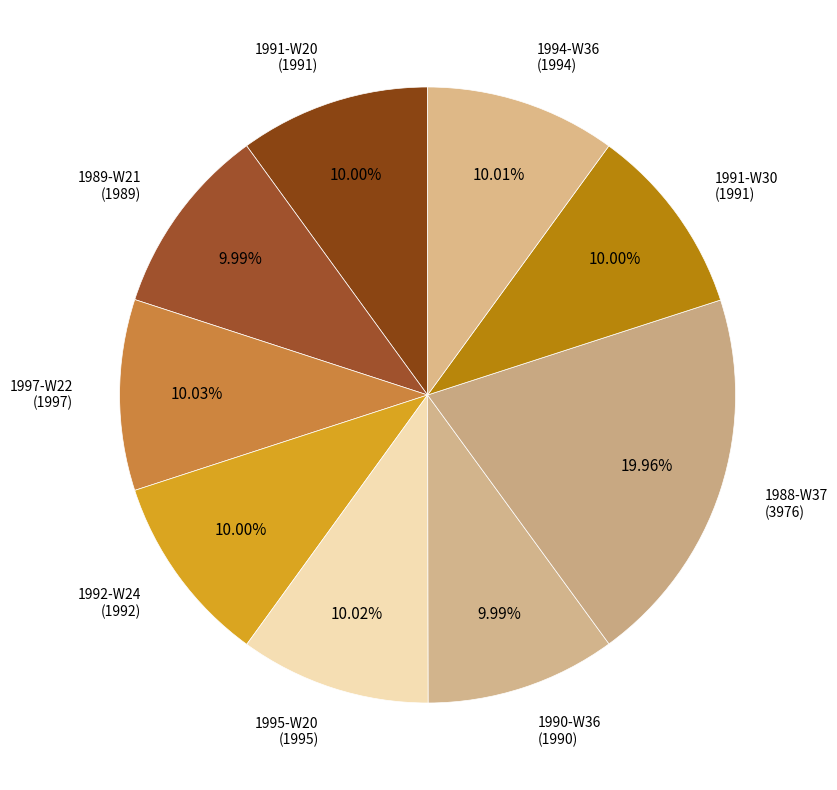

What is the ratio of the value at 1994-W36 to the value at 1991-W20?

1.0